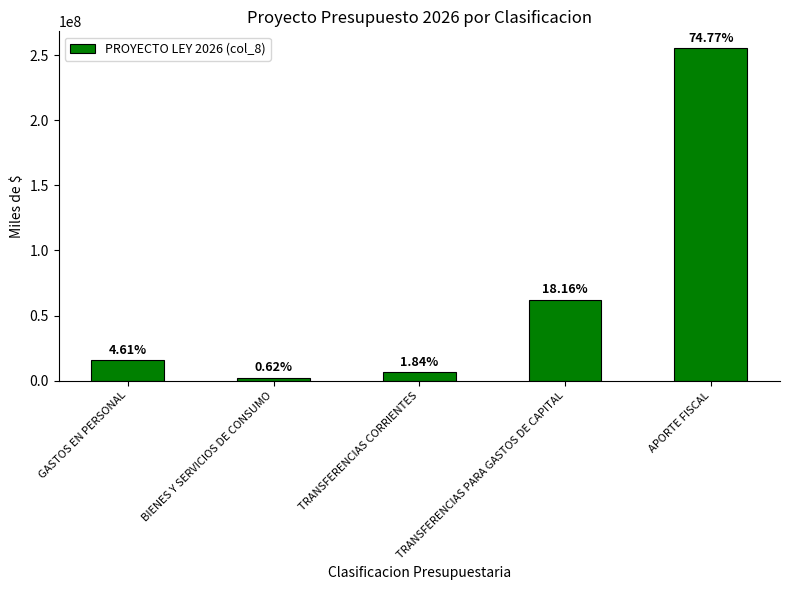

Reading left to right, extract all data points from this chart.

GASTOS EN PERSONAL=15748169	BIENES Y SERVICIOS DE CONSUMO=2127419	TRANSFERENCIAS CORRIENTES=6290683	TRANSFERENCIAS PARA GASTOS DE CAPITAL=62071231	APORTE FISCAL=255602063